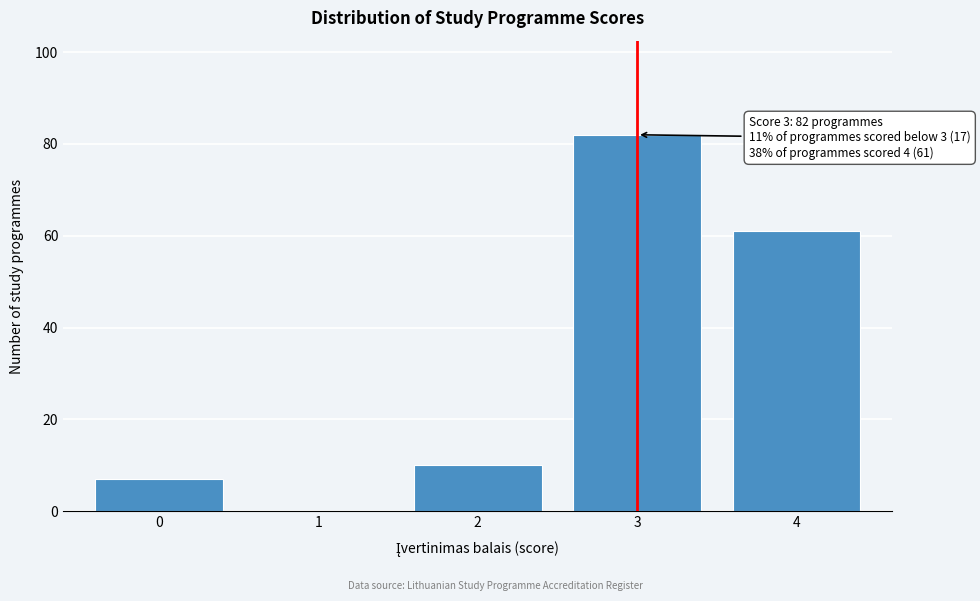

Reading left to right, what are all the values shown in this chart?

0=7	1=0	2=10	3=82	4=61